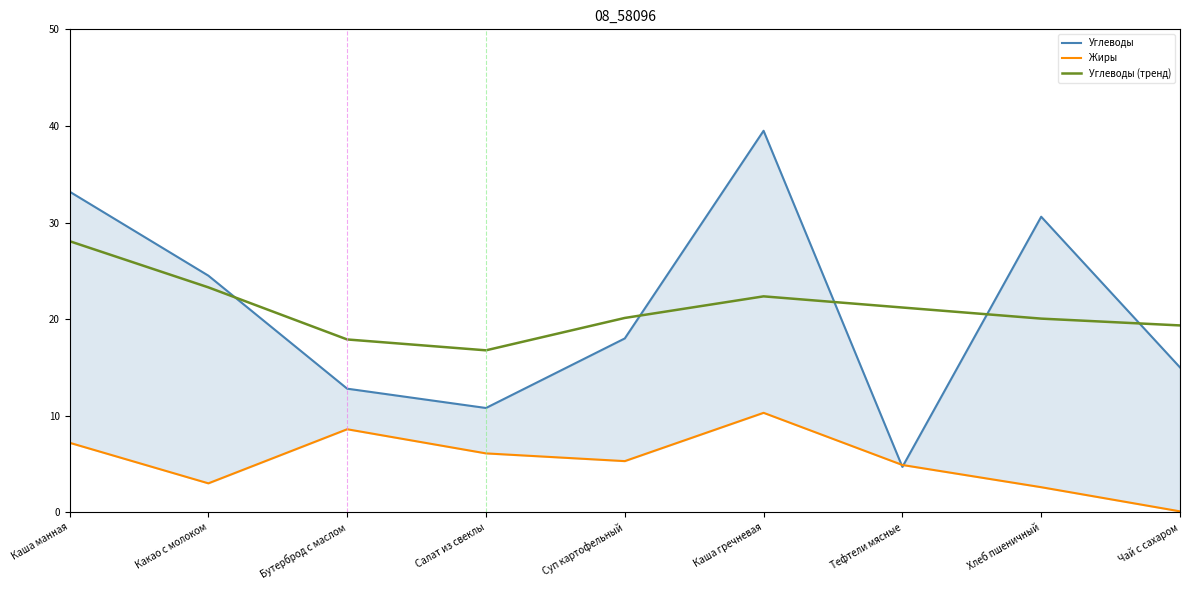

Reading left to right, list all the values displayed in this chart.

Углеводы: Каша манная=33.2	Какао с молоком=24.5	Бутерброд с маслом=12.8	Салат из свеклы=10.8	Суп картофельный=18.0	Каша гречневая=39.5	Тефтели мясные=4.7	Хлеб пшеничный=30.6	Чай с сахаром=15.0
Жиры: Каша манная=7.2	Какао с молоком=3.0	Бутерброд с маслом=8.6	Салат из свеклы=6.1	Суп картофельный=5.3	Каша гречневая=10.3	Тефтели мясные=4.9	Хлеб пшеничный=2.6	Чай с сахаром=0.1
Углеводы (тренд): Каша манная=28.1	Какао с молоком=23.3	Бутерброд с маслом=17.9	Салат из свеклы=16.8	Суп картофельный=20.1	Каша гречневая=22.4	Тефтели мясные=21.2	Хлеб пшеничный=20.1	Чай с сахаром=19.3